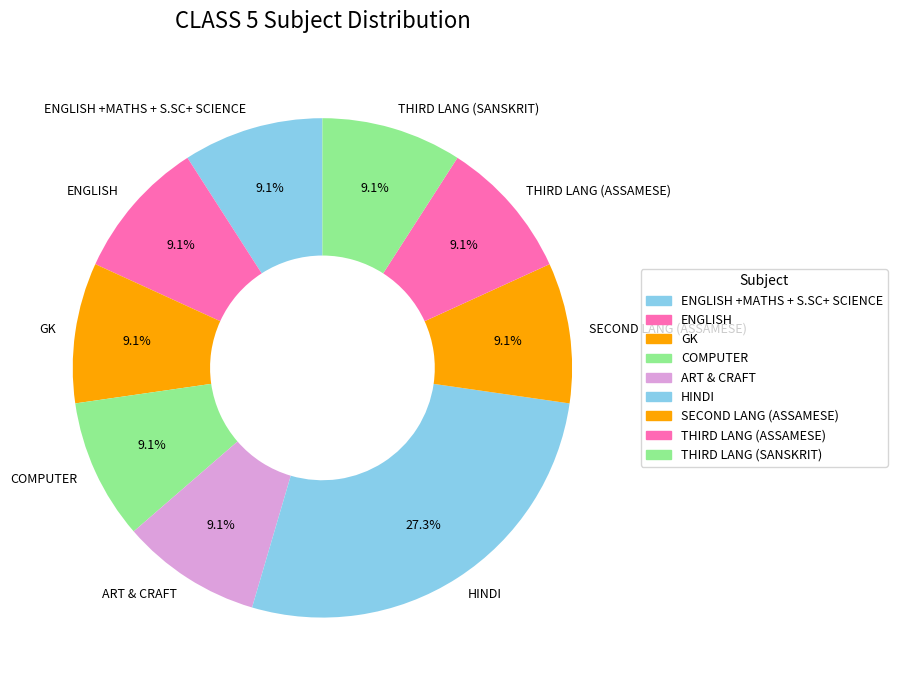

Count the number of slices in the pie.

9